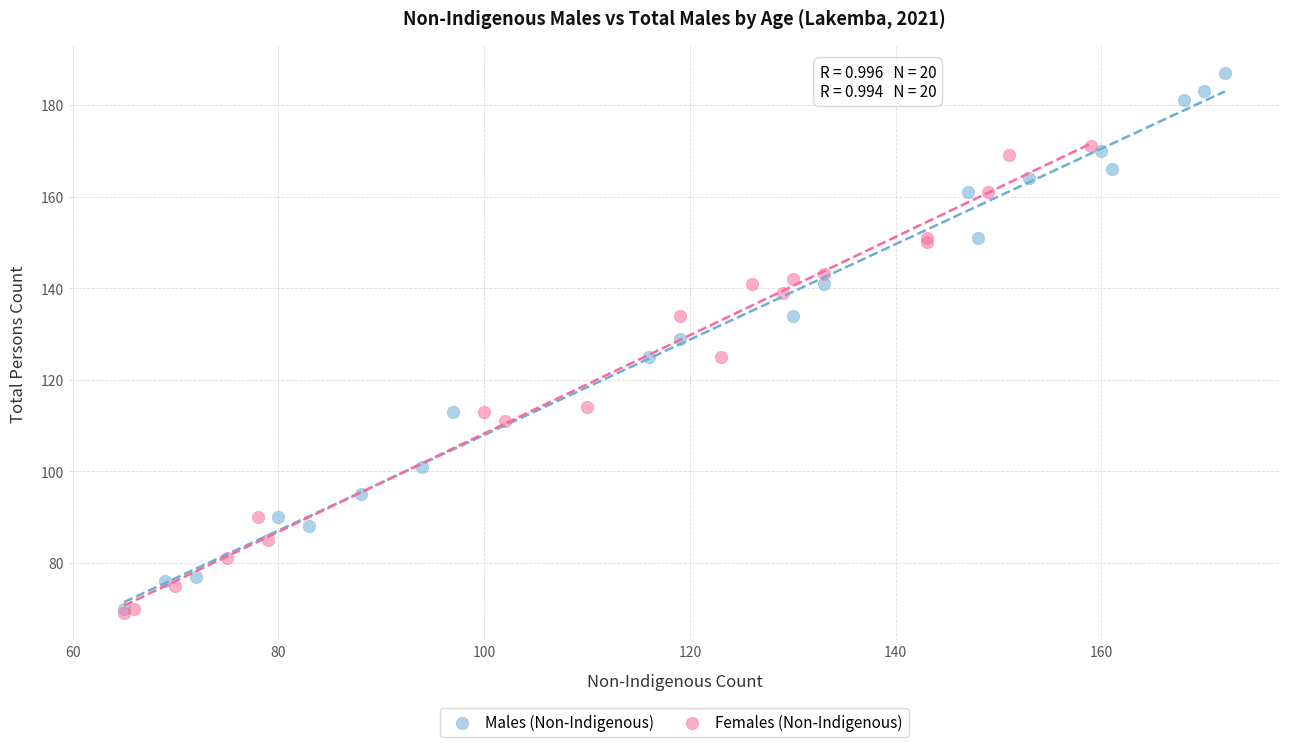

What are all the series names shown in the legend?

Males (Non-Indigenous), Females (Non-Indigenous)